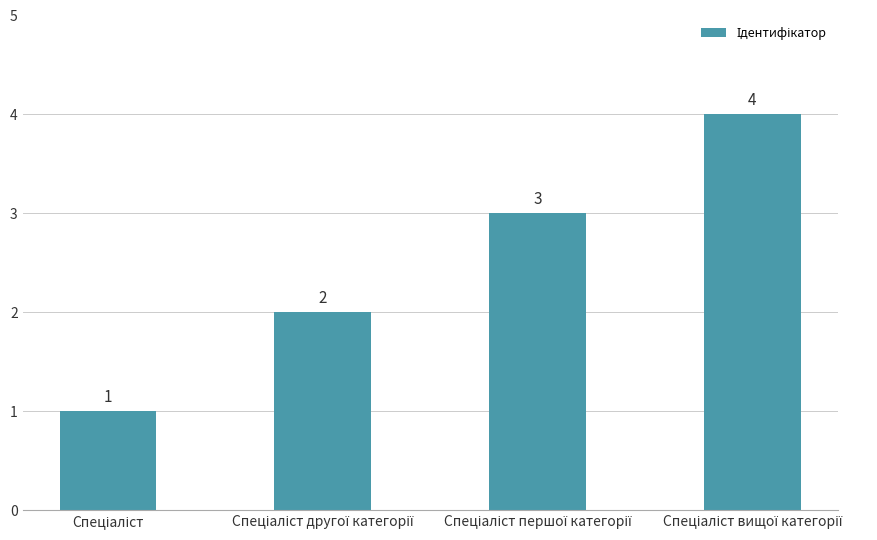

What is the maximum value shown in the chart?

4